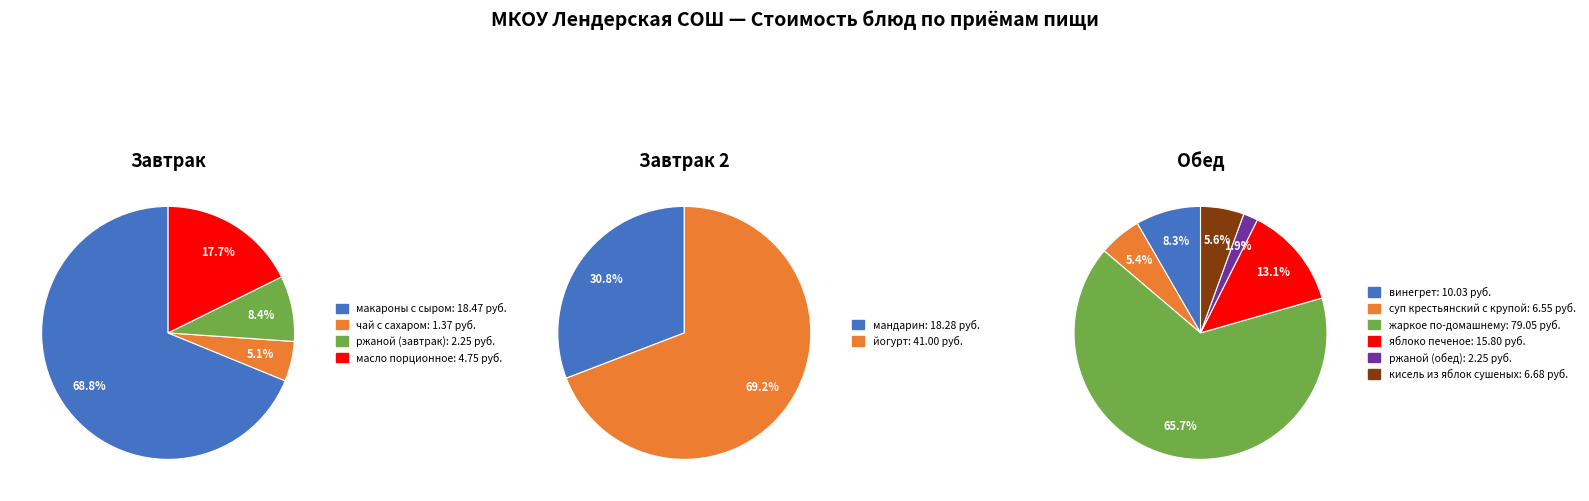

What is the largest slice in the pie chart?

жаркое по-домашнему